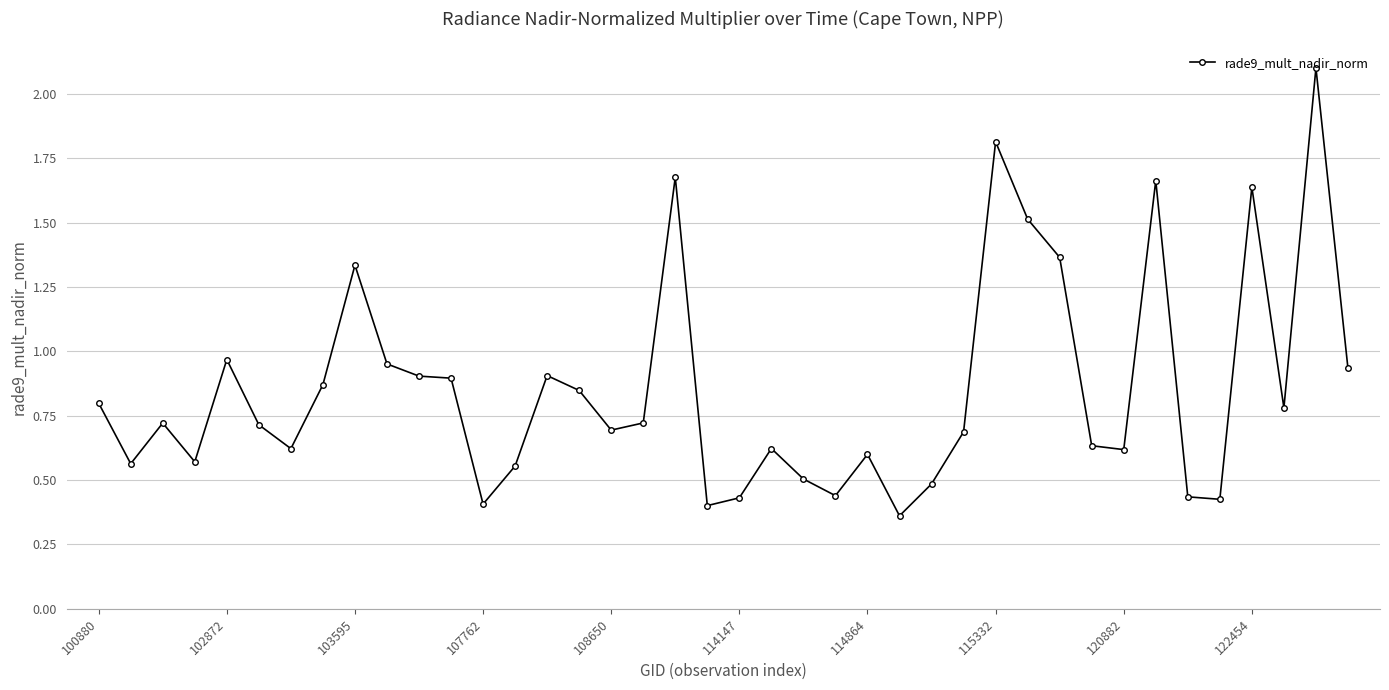

True or false: there are more than 1 points higher than both neighbors.

True